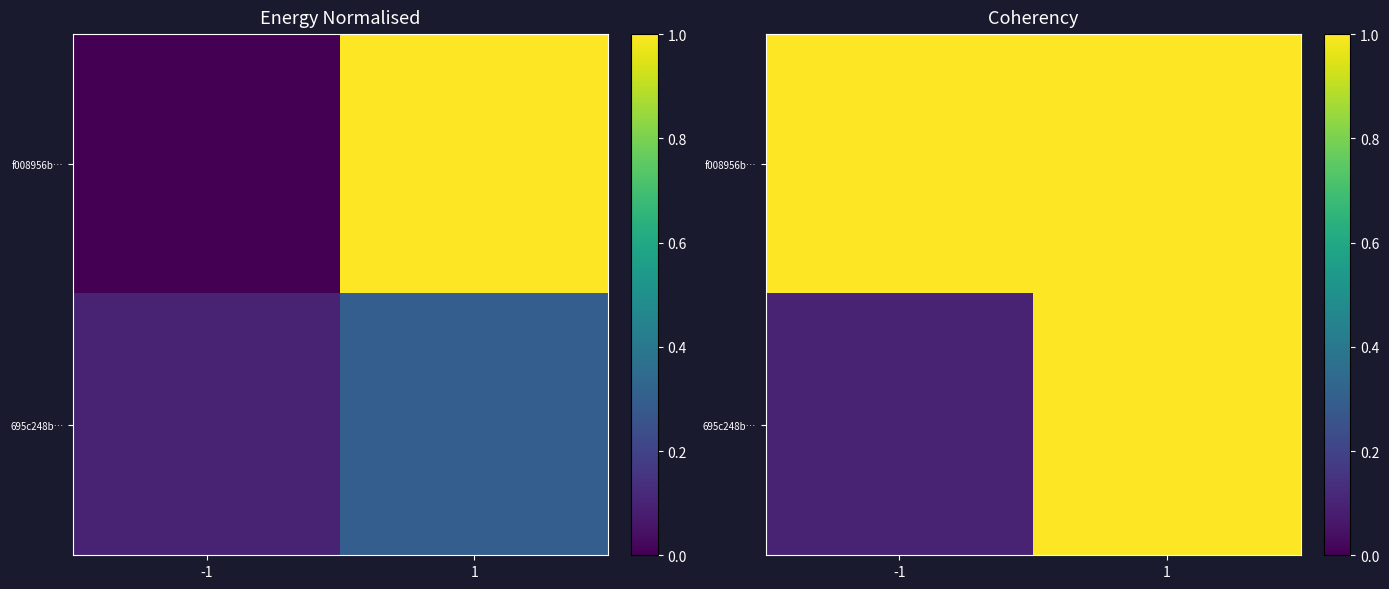

What is the approximate value of f008956b… at 1?

1.0